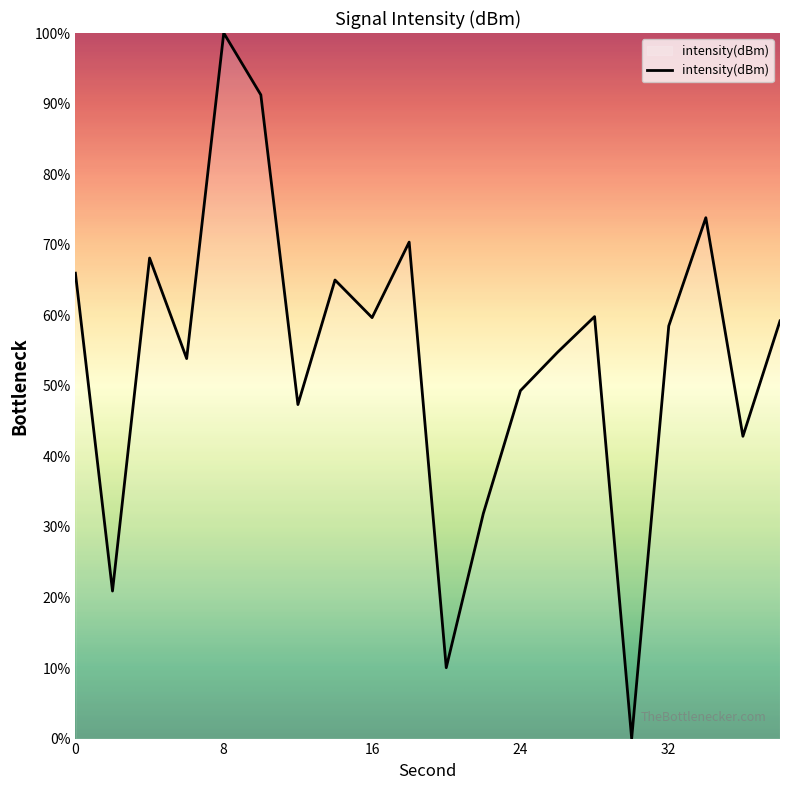

Is this an area chart (filled region under the line)?

No